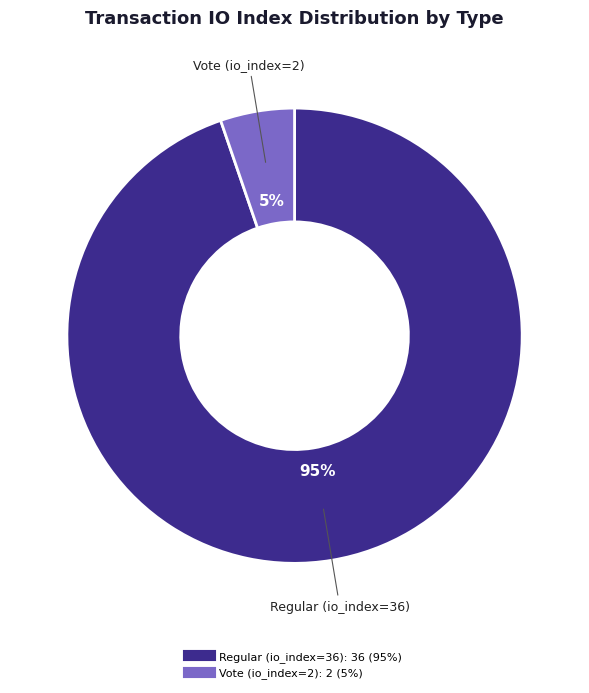

To the nearest percent, what portion does Vote (io_index=2) represent?

5%